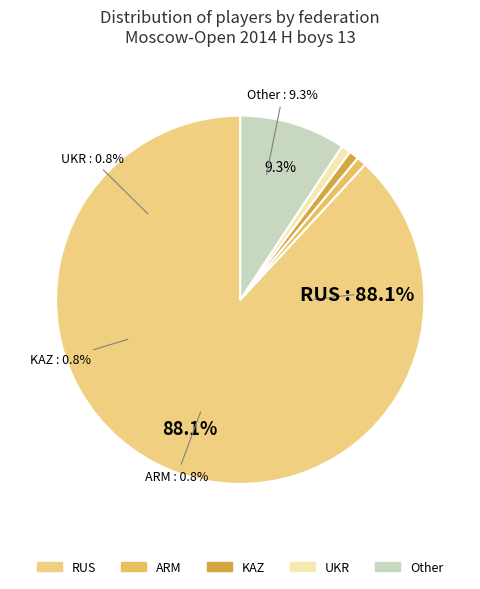

Which category accounts for the majority?

RUS